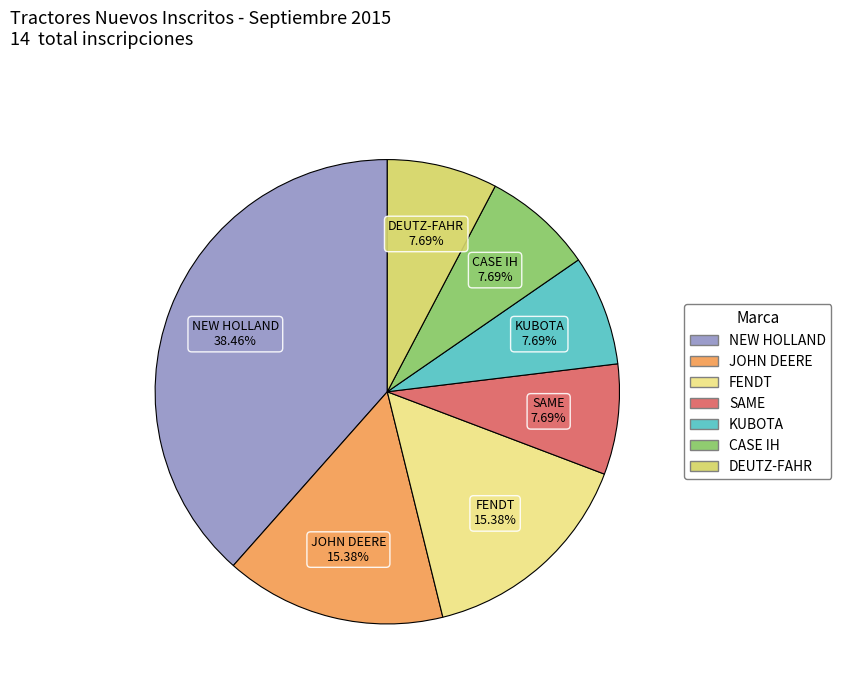

How many segments does this pie chart have?

7